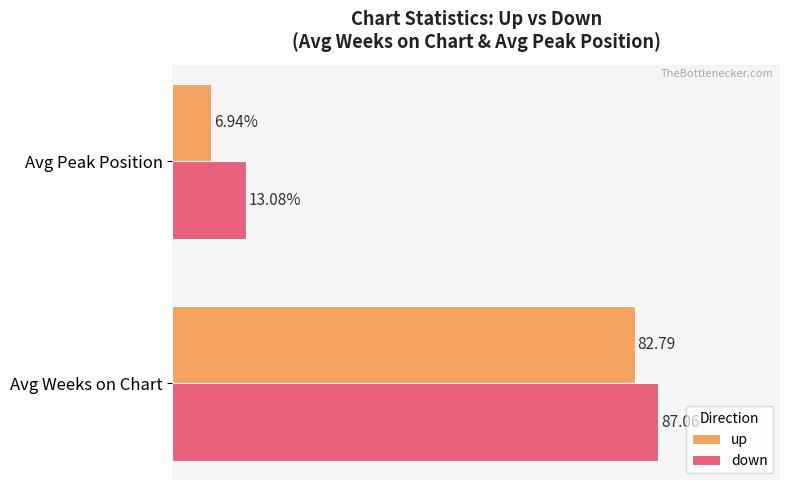

Is the value of up at Avg Peak Position greater than the value of down at Avg Peak Position?

No